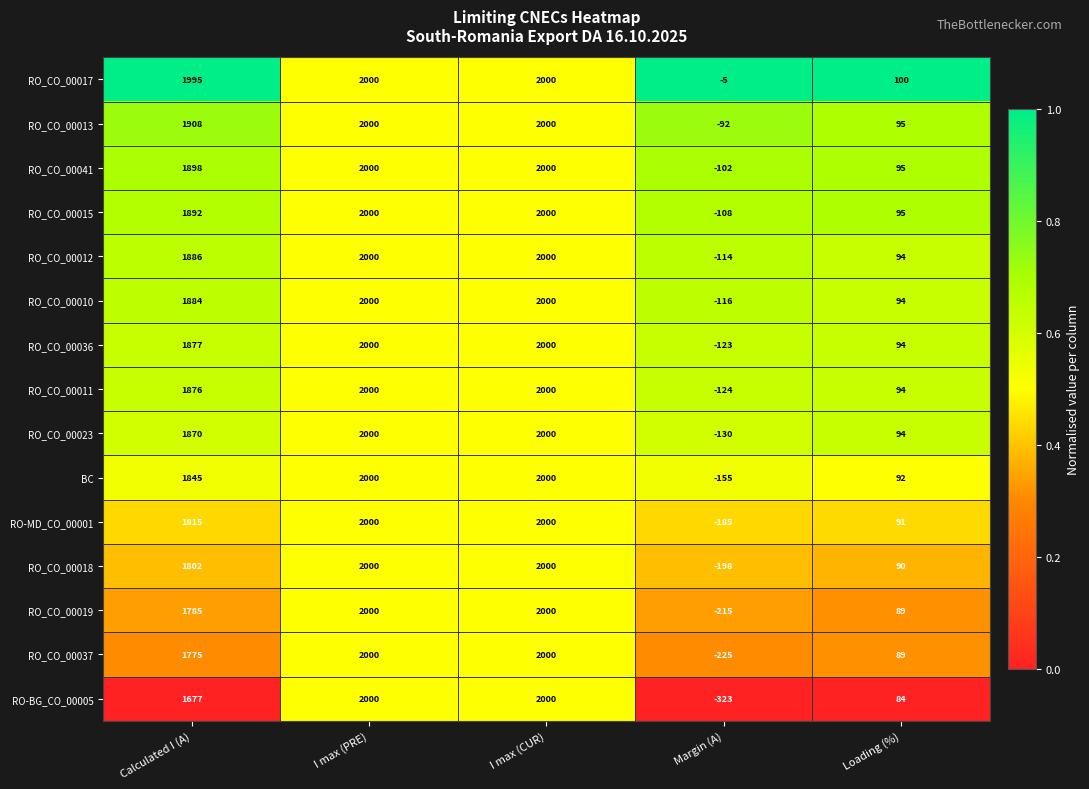

Which series has the largest total across all categories?

RO_CO_00017